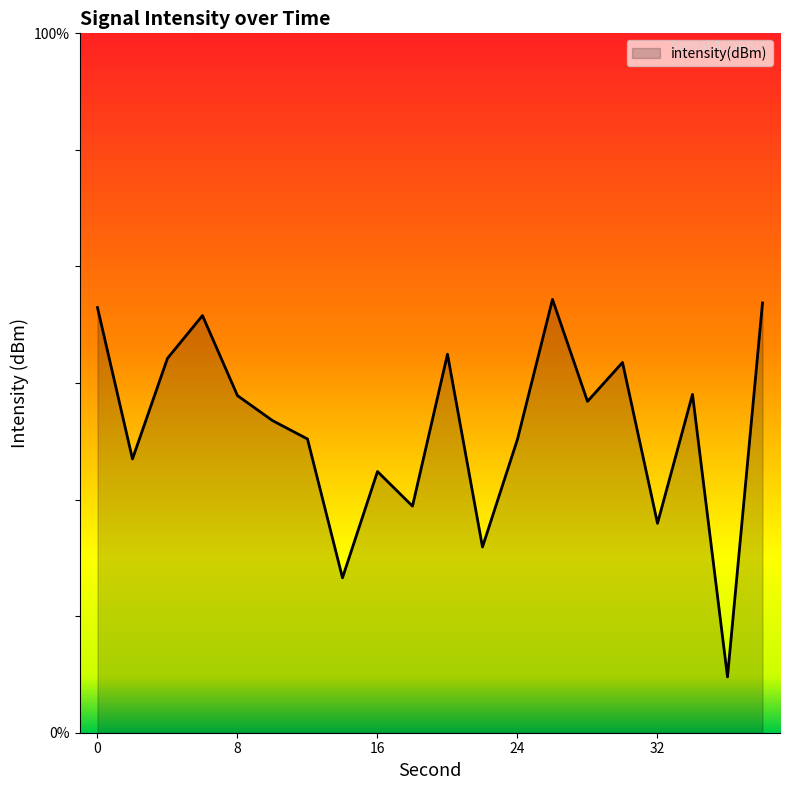

How many interior local valleys (lower than both neighbors) does the data have?

7